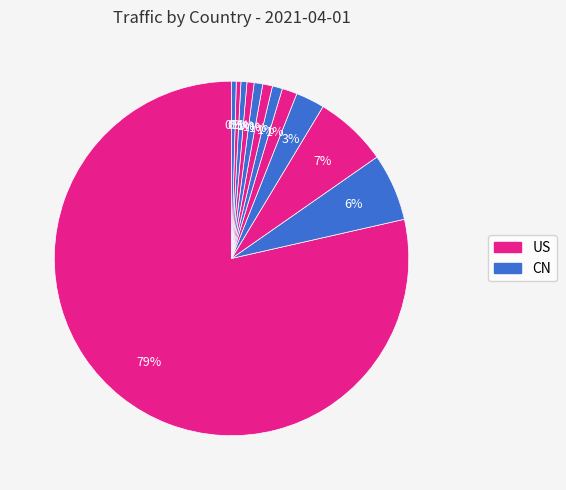

Count the number of slices in the pie.

12